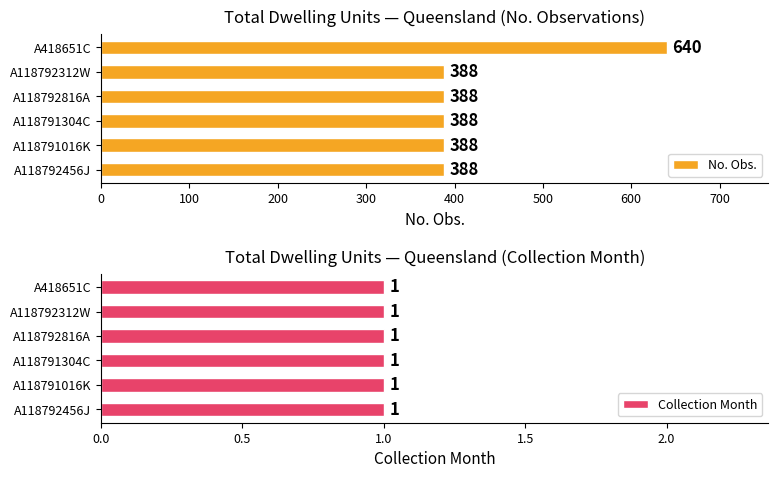

Does the chart contain any negative values?

No